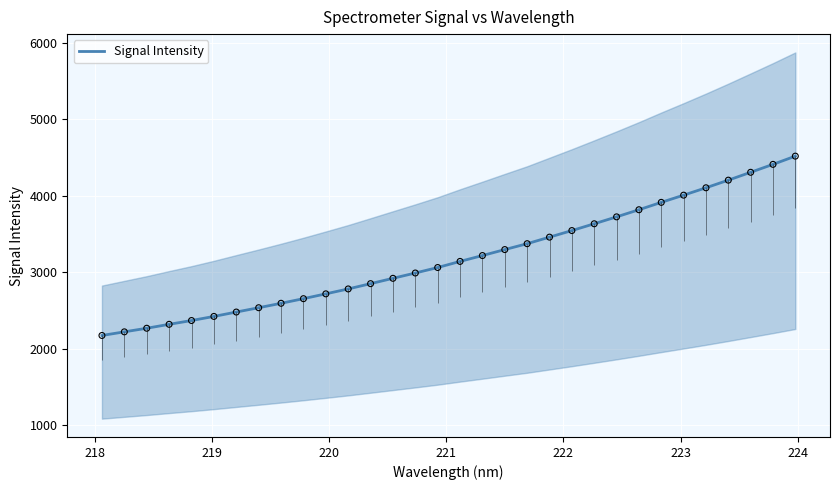

What is the minimum value for Signal Intensity?

2173.4